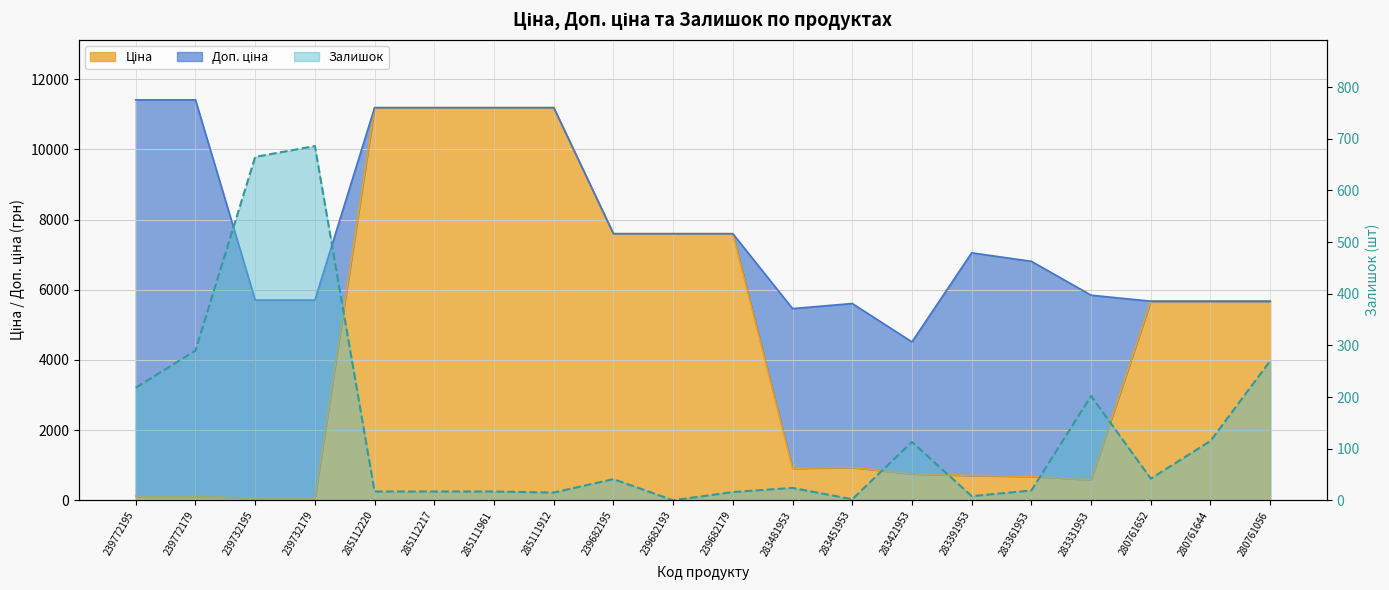

What is the difference between the second highest and minimum values?

665